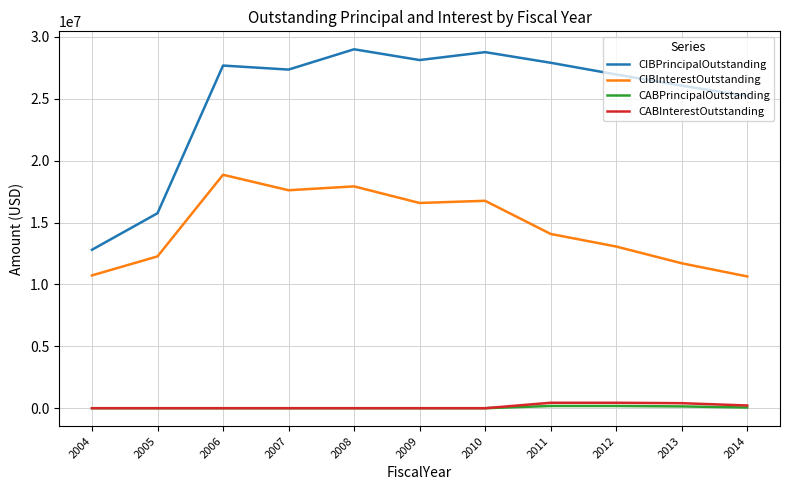

Which series has the largest total across all categories?

CIBPrincipalOutstanding